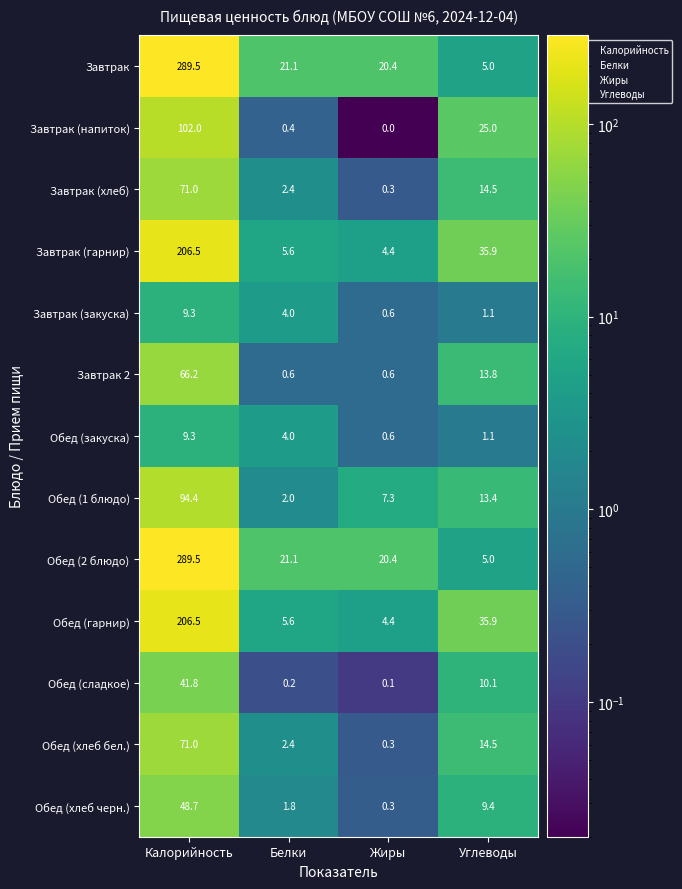

Where does the Обед (хлеб бел.) series first go above 14?

Калорийность